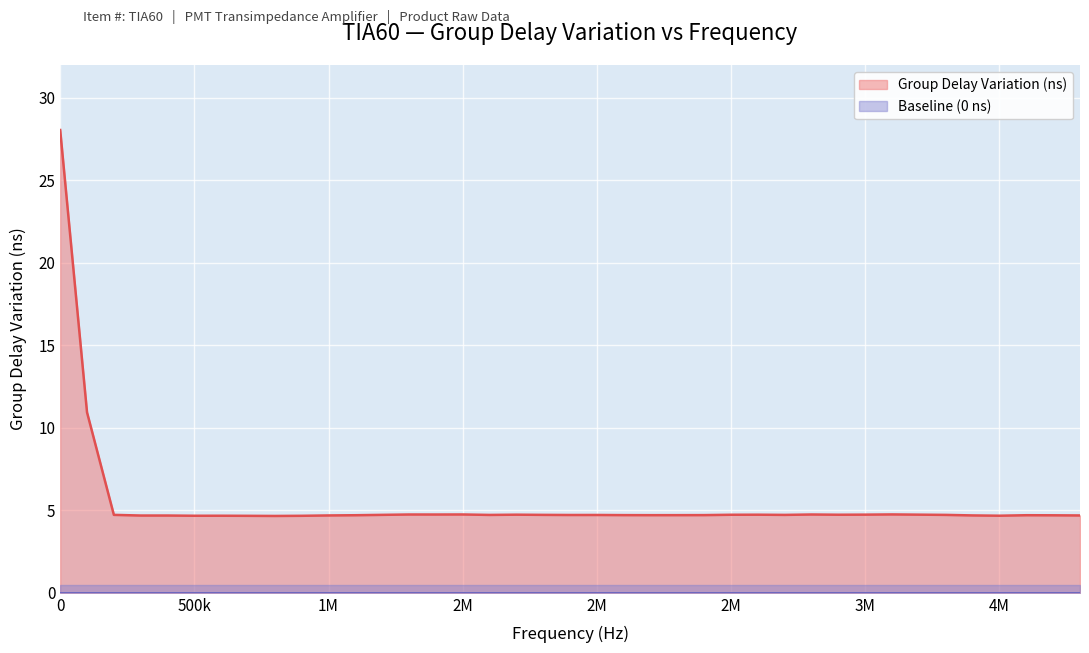

Where is the first local maximum?

600000